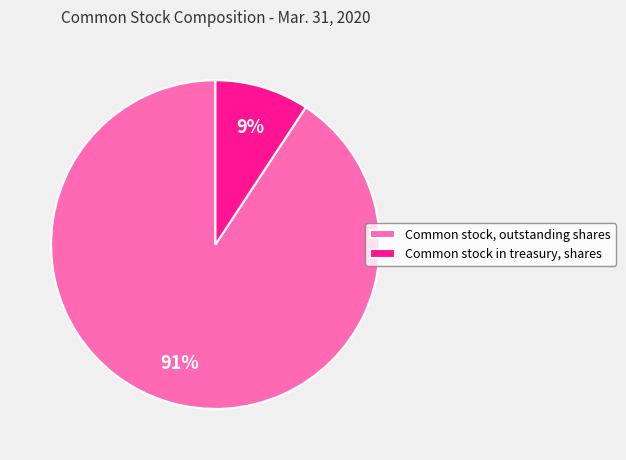

How many slices are in this pie chart?

2